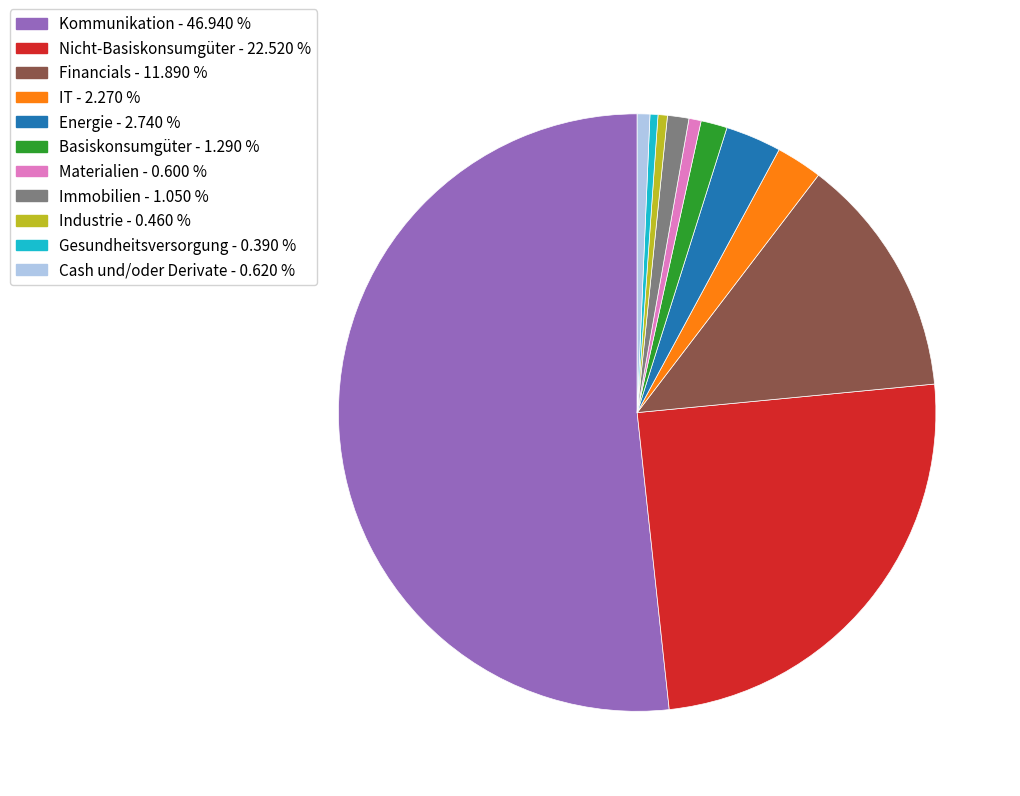

Is the sum of IT and Energie greater than half?

No